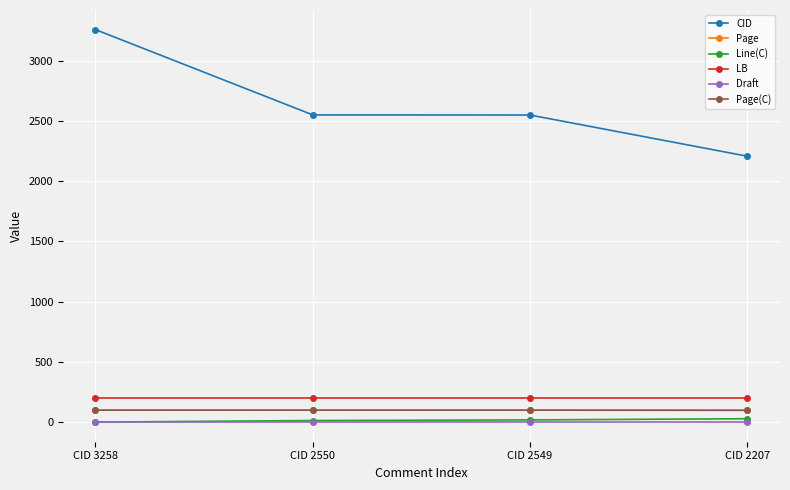

Is the value of LB at CID 2549 greater than the value of CID at CID 2549?

No